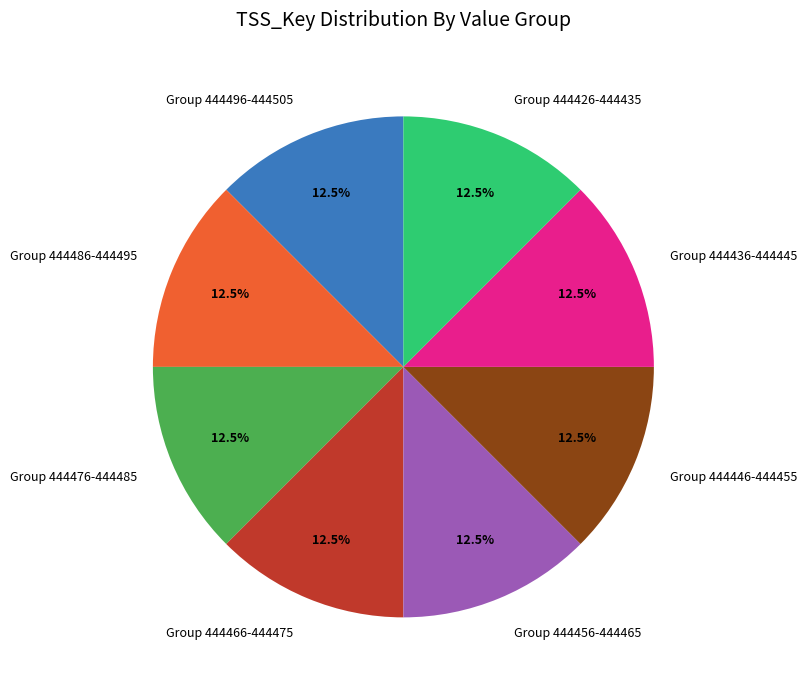

Does any single category account for the majority?

No